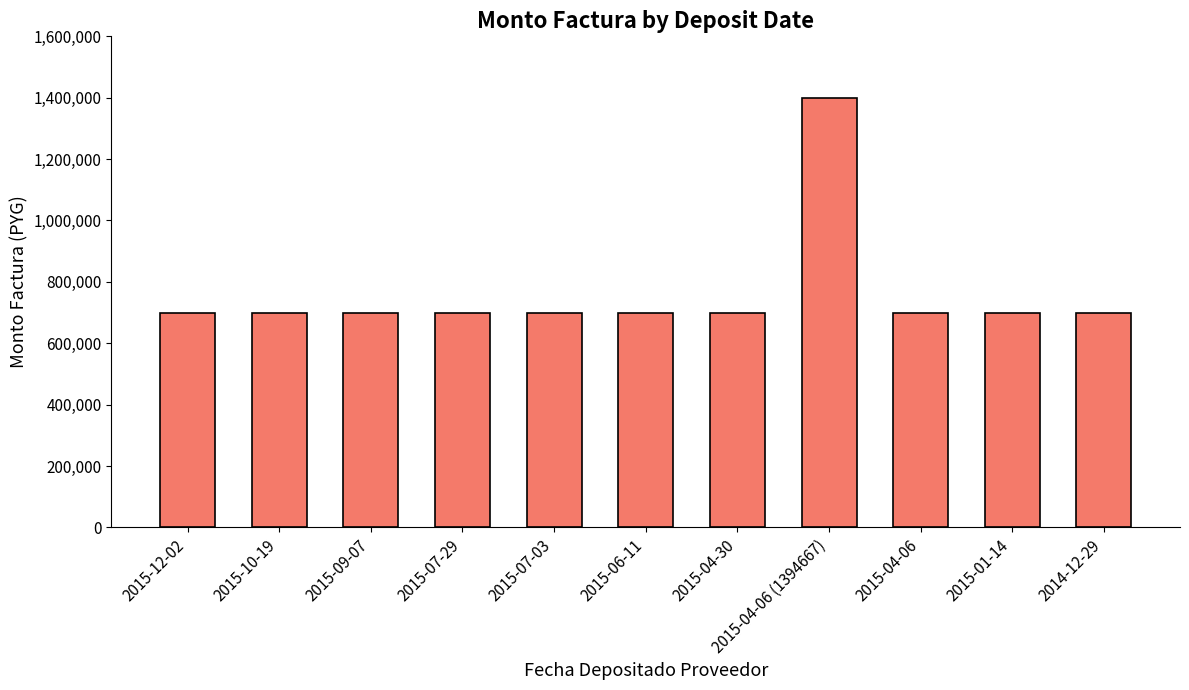

Reading left to right, list all the values displayed in this chart.

2015-12-02=700000	2015-10-19=700000	2015-09-07=700000	2015-07-29=700000	2015-07-03=700000	2015-06-11=700000	2015-04-30=700000	2015-04-06 (1394667)=1400000	2015-04-06=700000	2015-01-14=700000	2014-12-29=700000